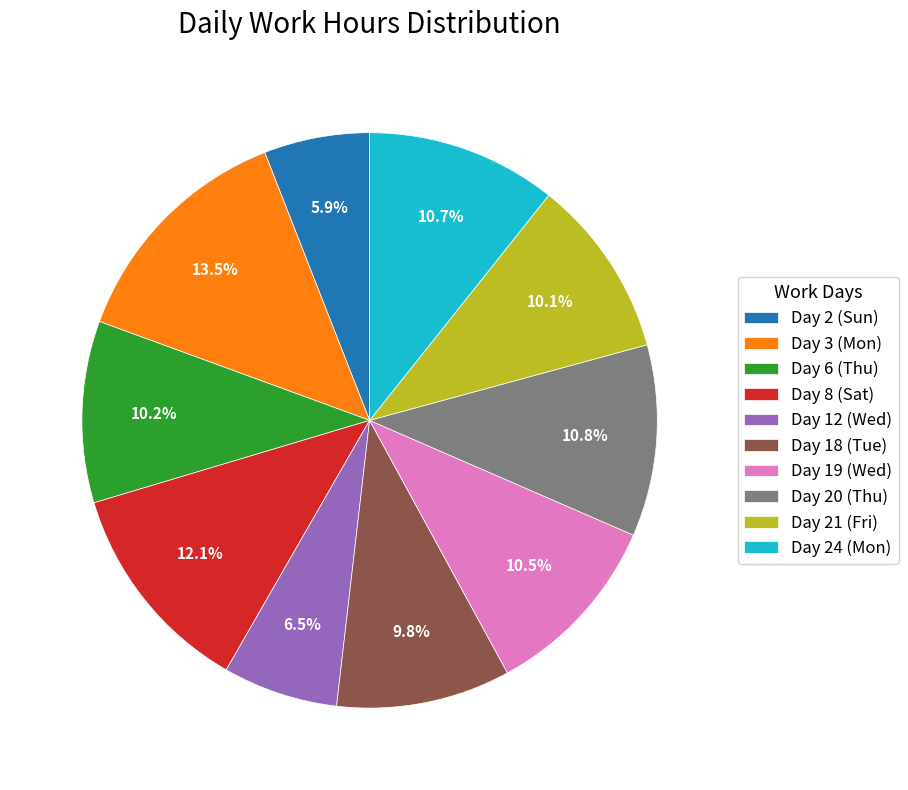

Which has a higher value, Day 2 (Sun) or Day 3 (Mon)?

Day 3 (Mon)